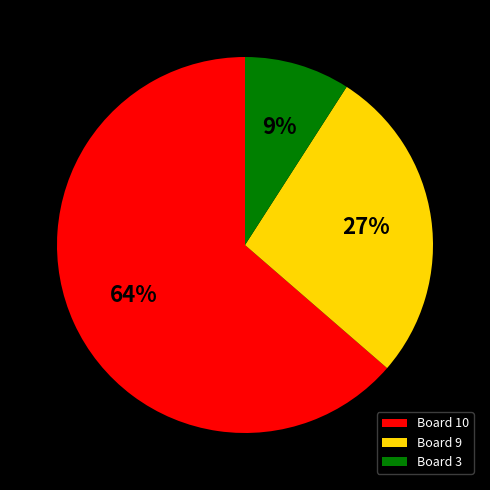

What percentage is the Board 9 slice, to the nearest percent?

27%